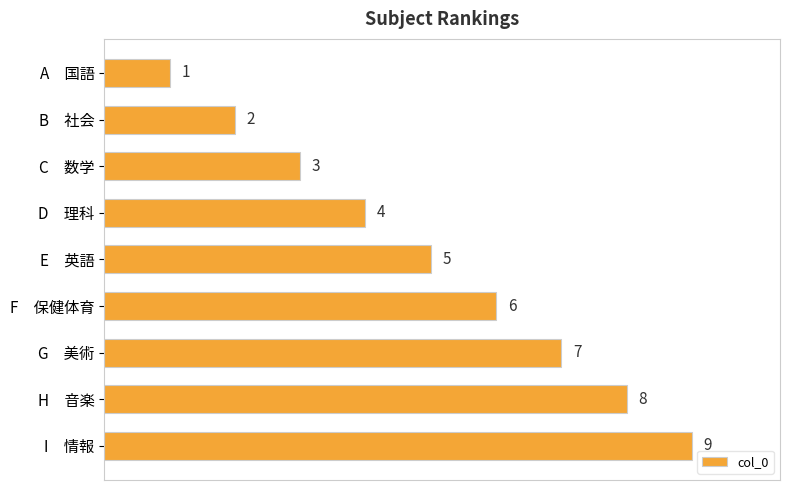

List the labels in order of value, smallest first.

A　国語, B　社会, C　数学, D　理科, E　英語, F　保健体育, G　美術, H　音楽, I　情報